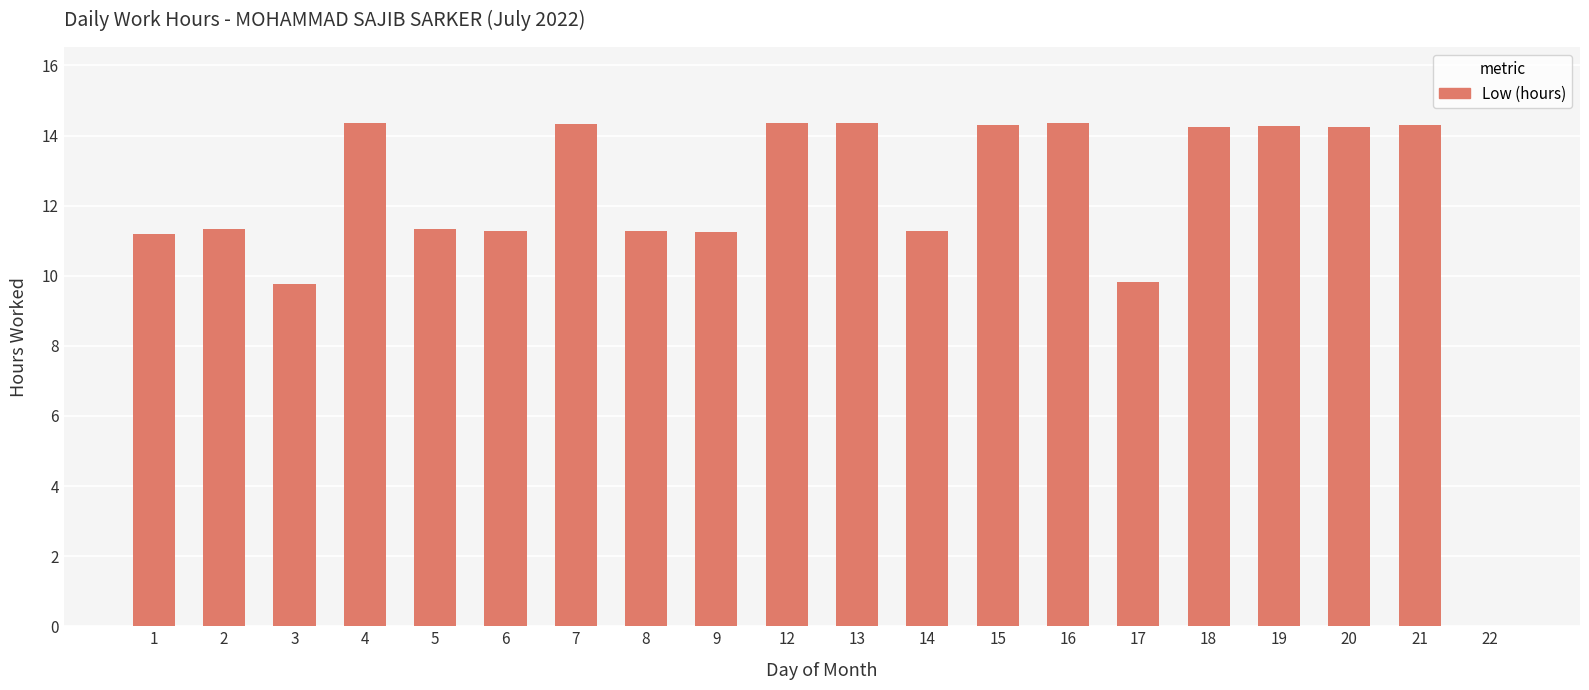

Count the number of values greater than 14.

10